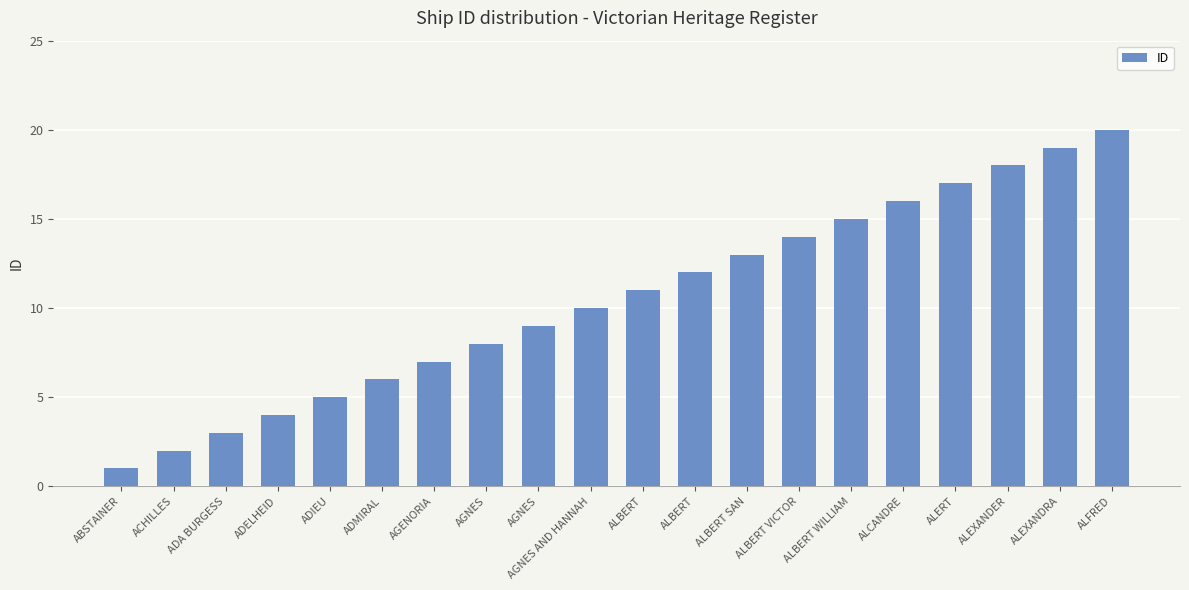

What is the ratio of the value at ADMIRAL to the value at ALBERT?

0.5